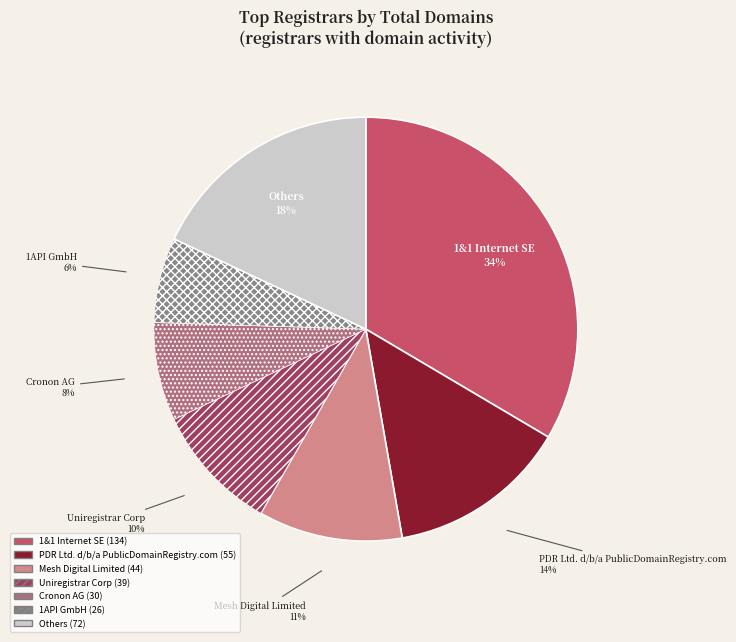

To the nearest percent, what is the average slice percentage?

14%